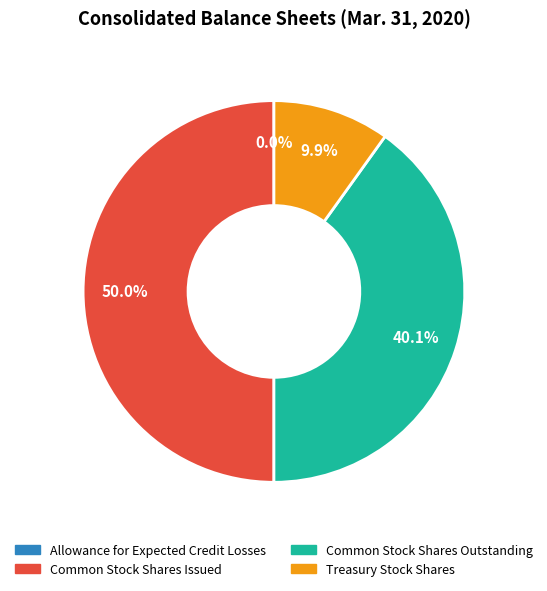

What portion of the pie excludes Treasury Stock Shares?

90.1%